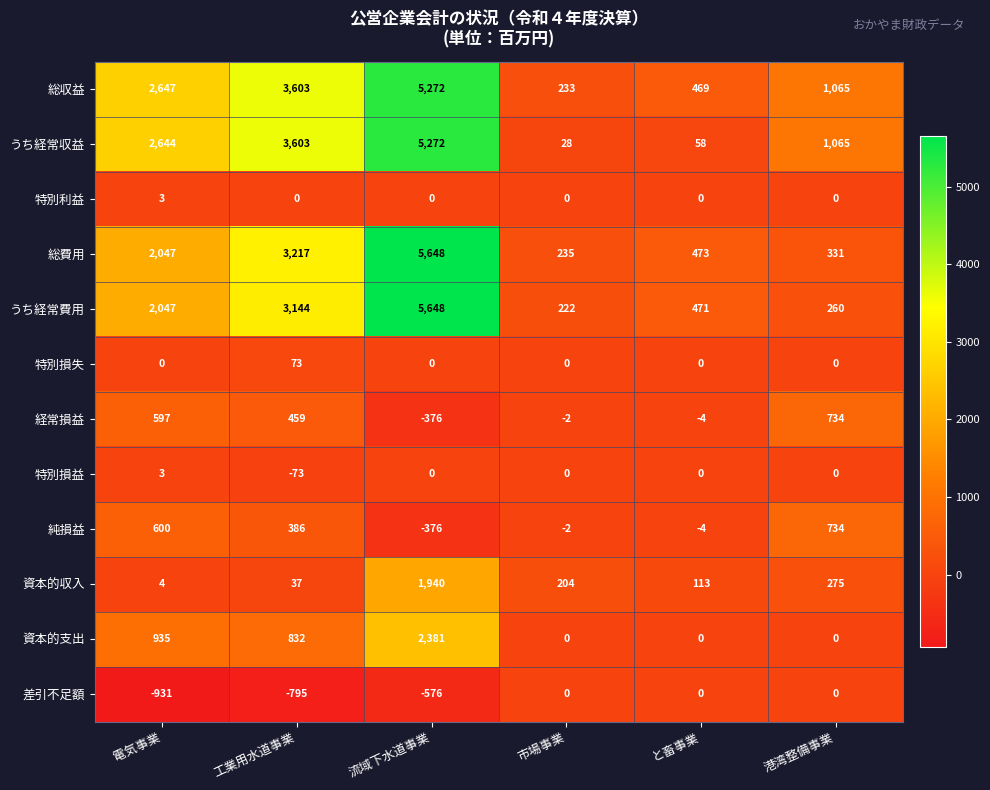

Which series has the largest range (max minus min)?

うち経常費用